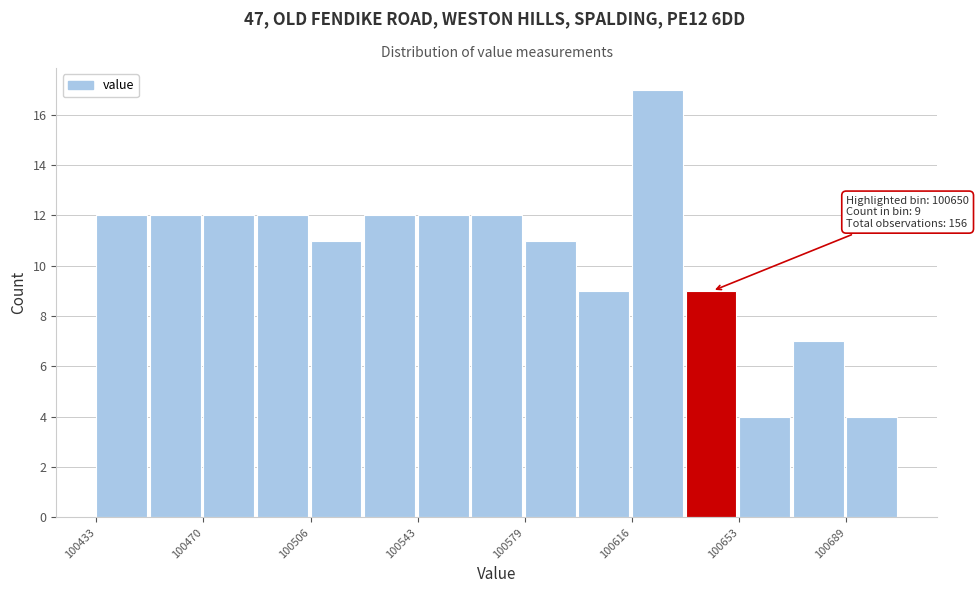

Read against the x-axis, roughly where is the centre of the tallest bar?

100625